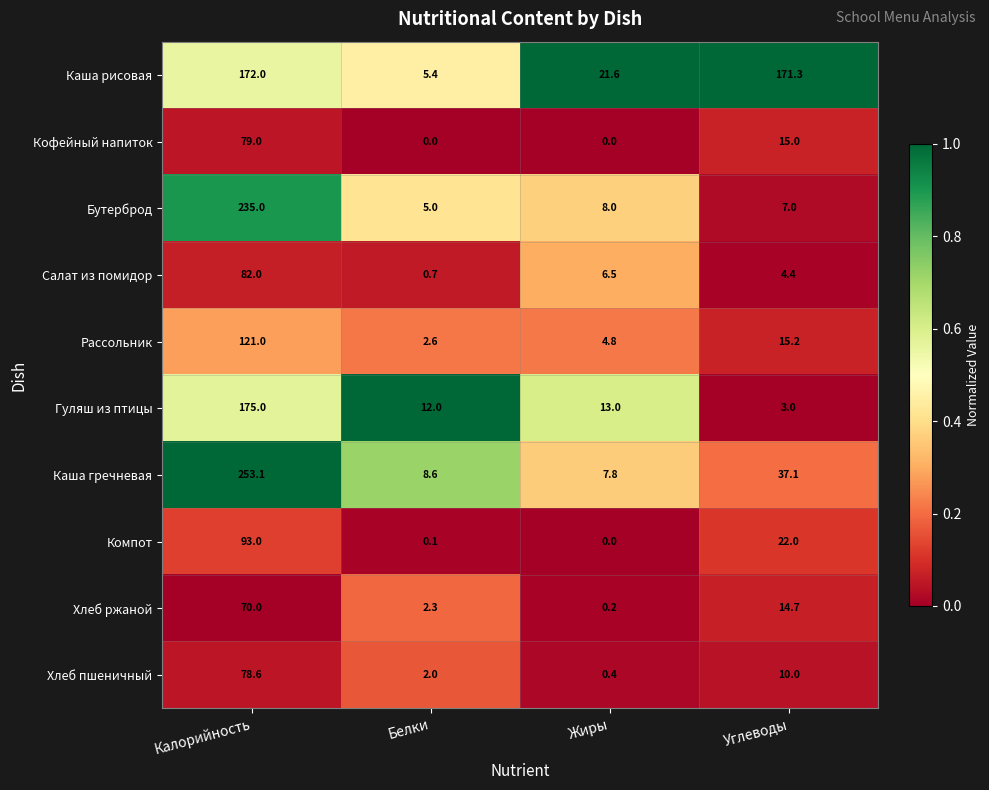

Which category has the highest value across all series?

Калорийность